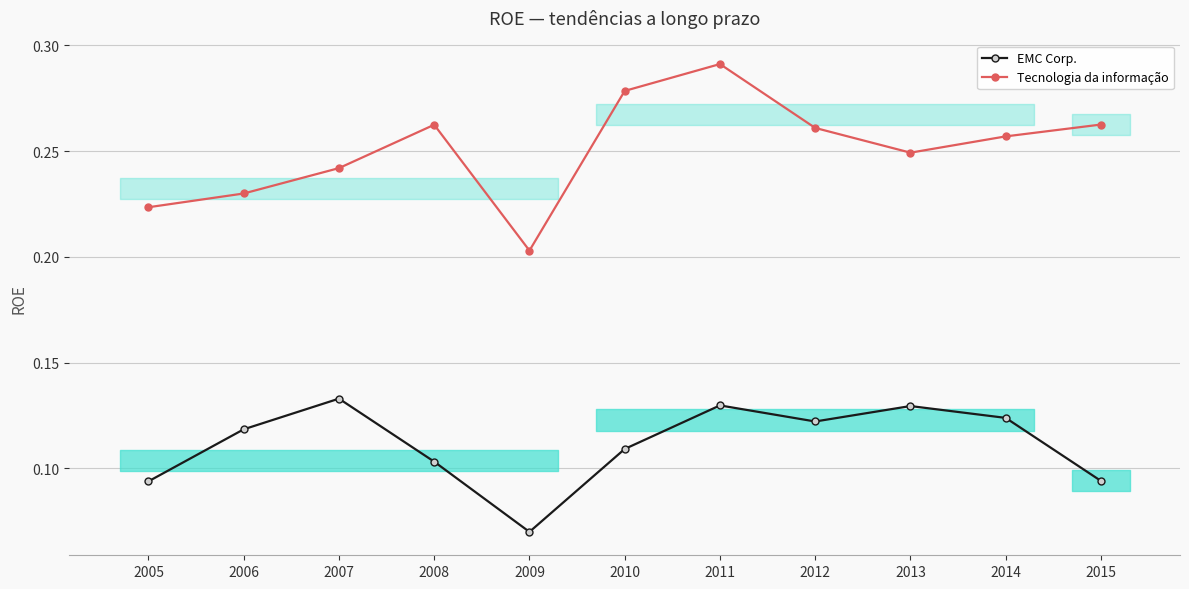

Rank the series by their average value, from lowest to highest.

EMC Corp., Tecnologia da informação